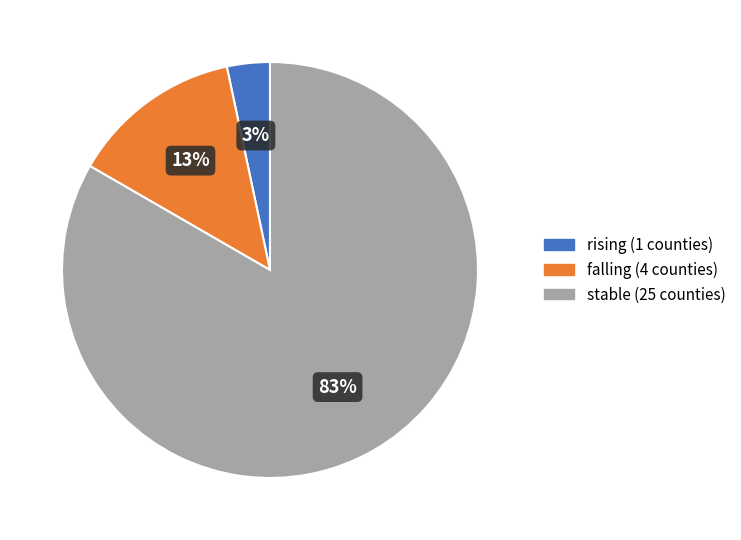

True or false: falling accounts for 20% of the total.

False